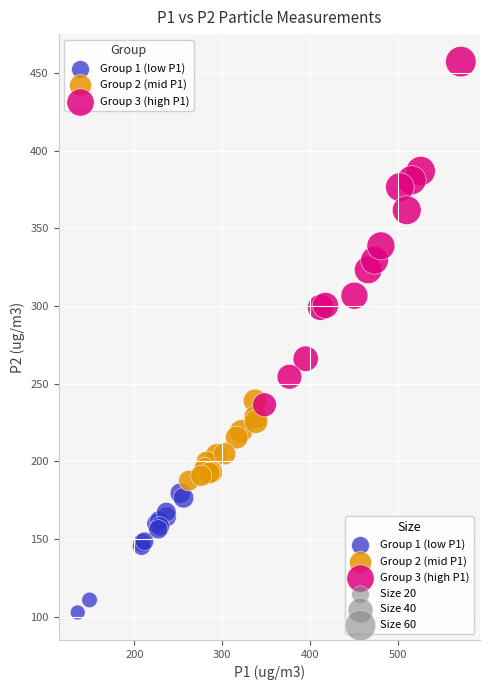

Which series reaches the minimum Y coordinate?

Group 1 (low P1)